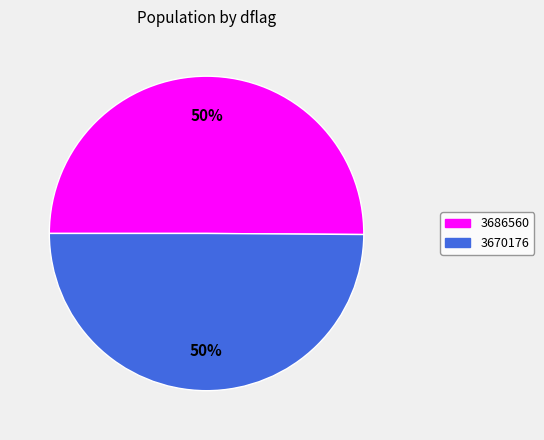

The 3686560 slice represents 50% of the pie. True or false?

True